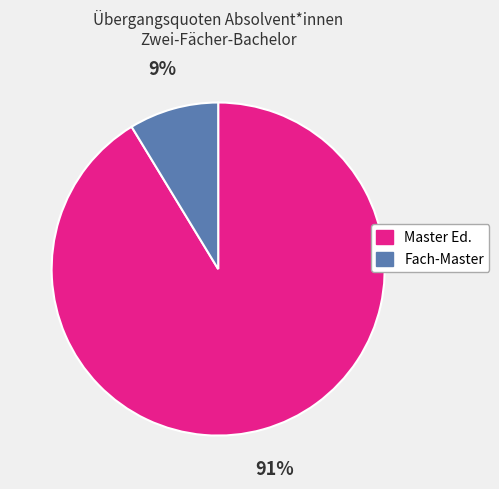

Which has a higher value, Fach-Master or Master Ed.?

Master Ed.